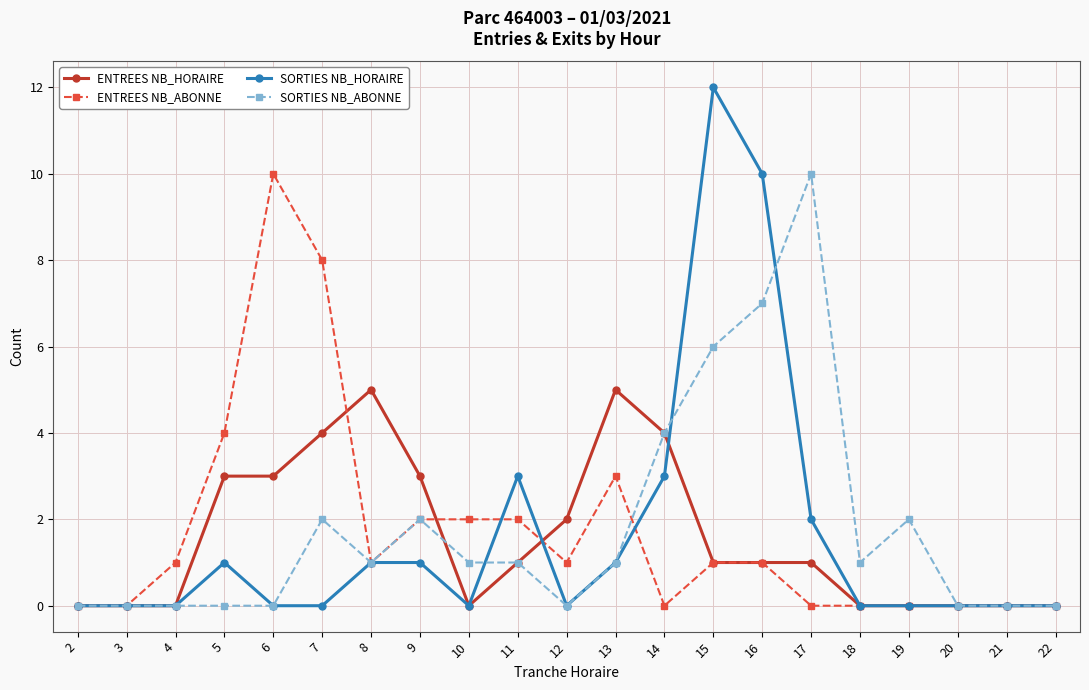

What are all the series names shown in the legend?

ENTREES NB_HORAIRE, ENTREES NB_ABONNE, SORTIES NB_HORAIRE, SORTIES NB_ABONNE